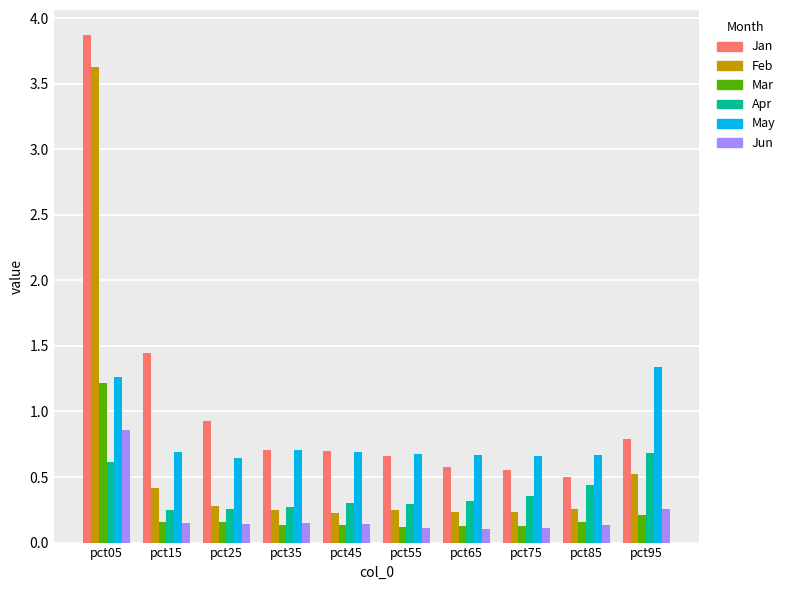

The Apr series shows 0.5 at pct45. True or false?

False